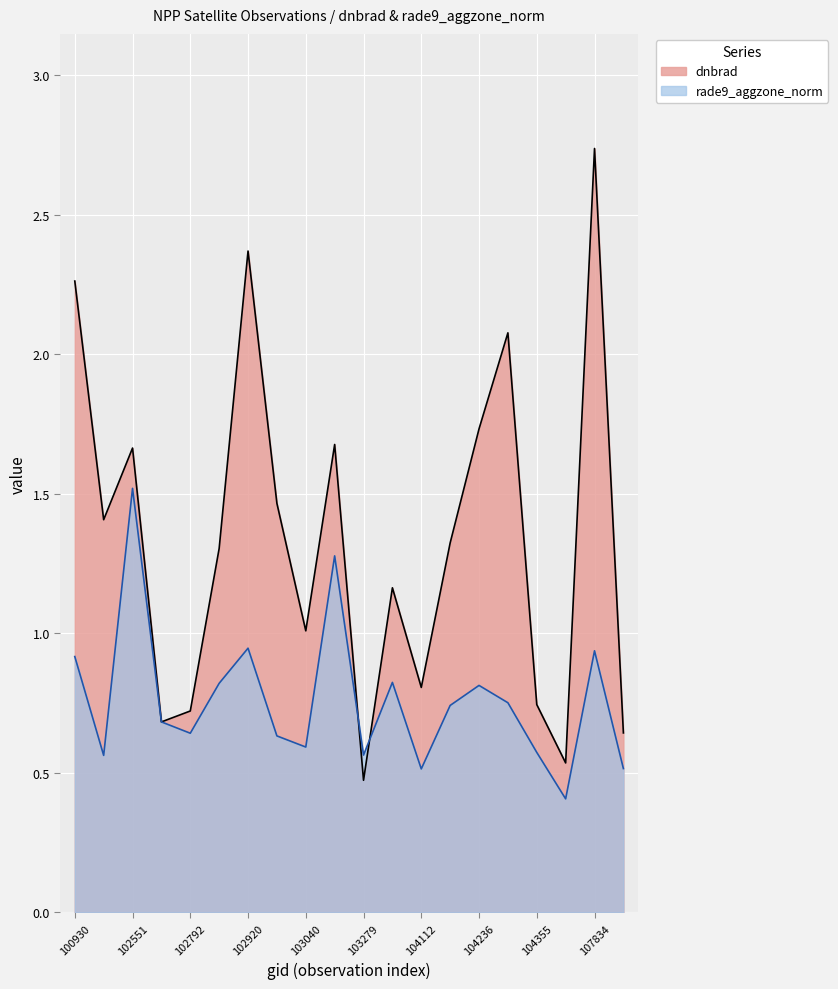

In dnbrad, how many points are higher than both neighbors (excluding endpoints)?

6